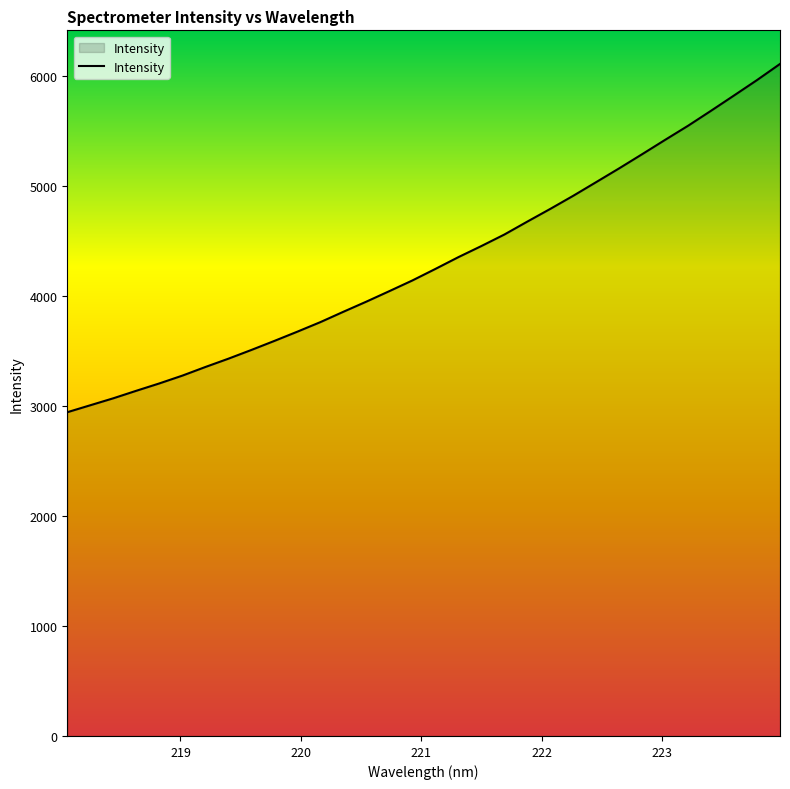

What is the greatest value displayed?

6113.0